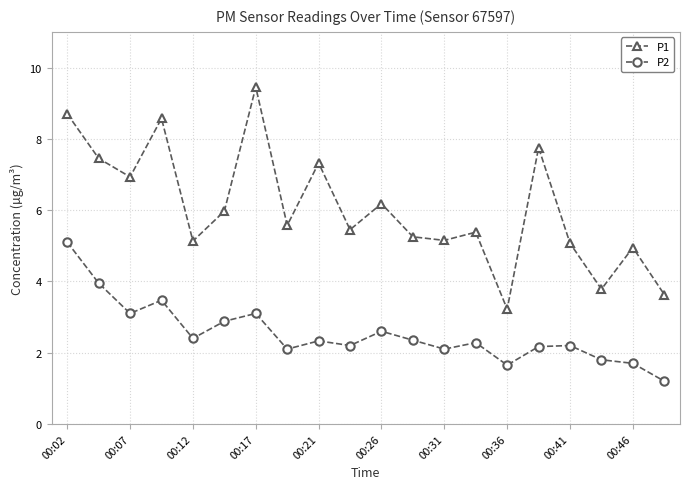

True or false: P2 and P1 cross at least once.

False